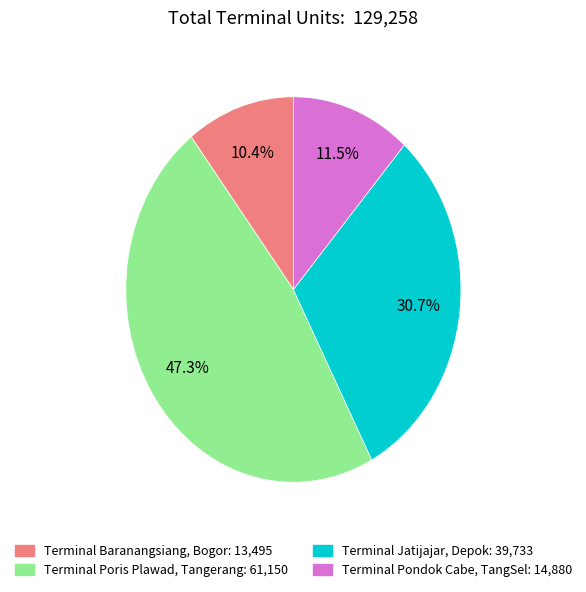

Approximately how many times larger is the value at Terminal Pondok Cabe, TangSel compared to Terminal Jatijajar, Depok?

0.4